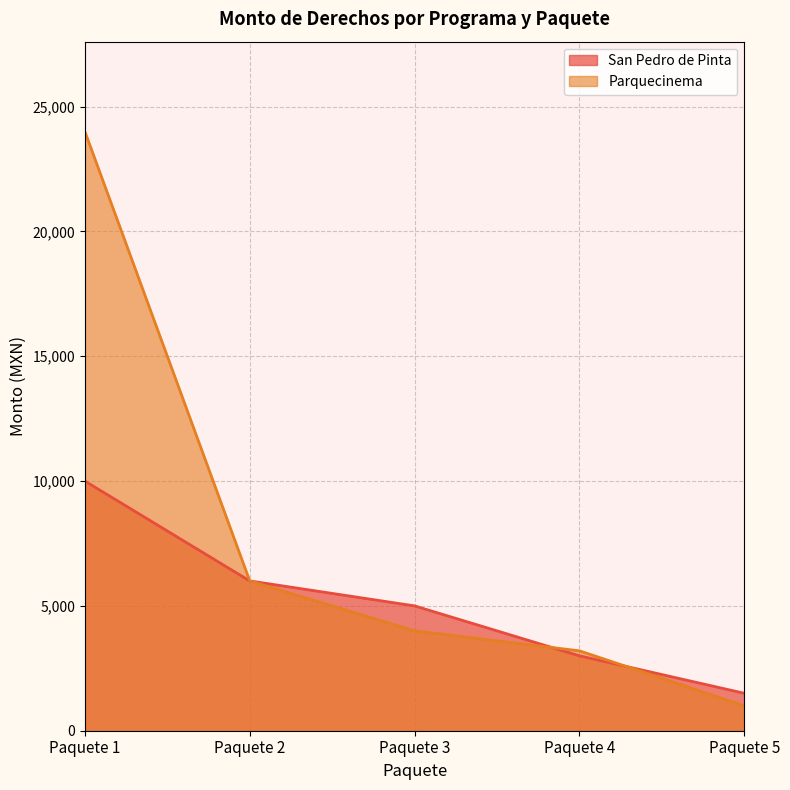

True or false: Parquecinema has more than 0 points higher than both neighbors.

False